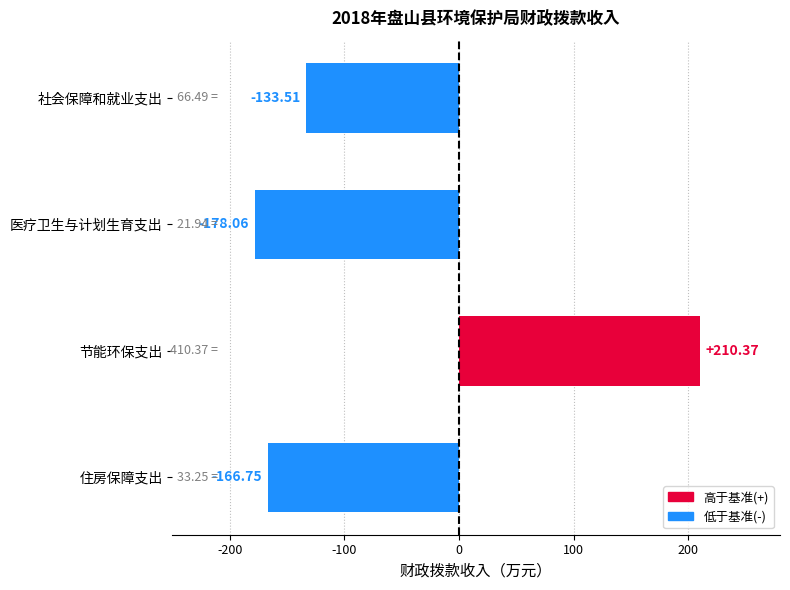

What is the label of the 4th bar from the top?

住房保障支出